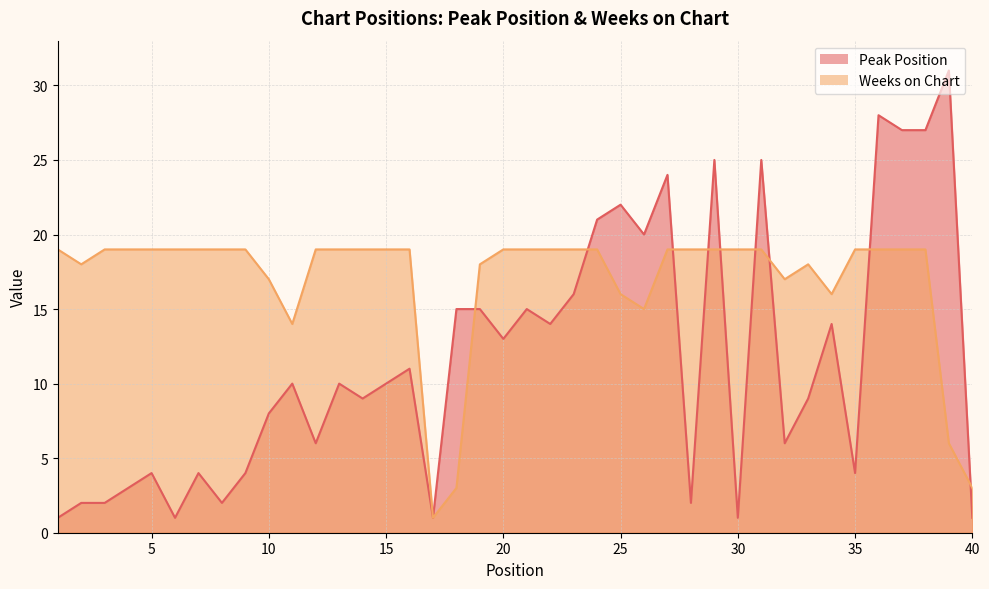

Which series changed the most between 29 and 37?

Peak Position